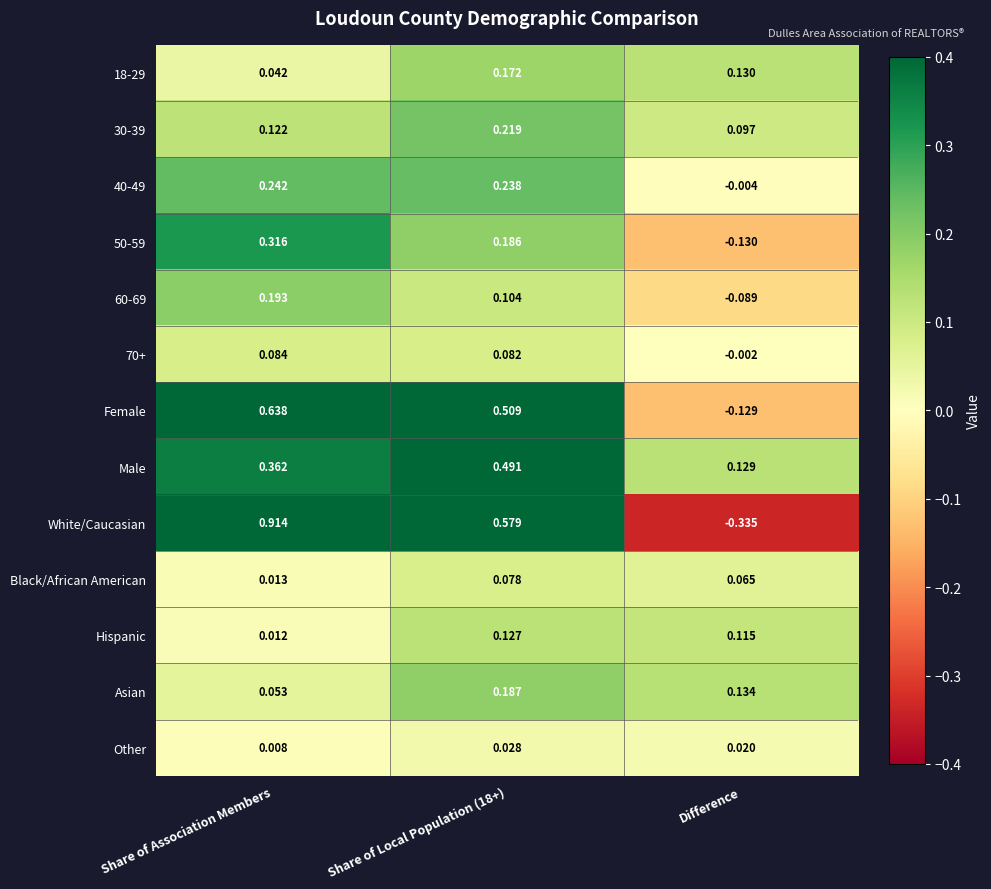

Which series changed the most between Share of Association Members and Share of Local Population (18+)?

White/Caucasian